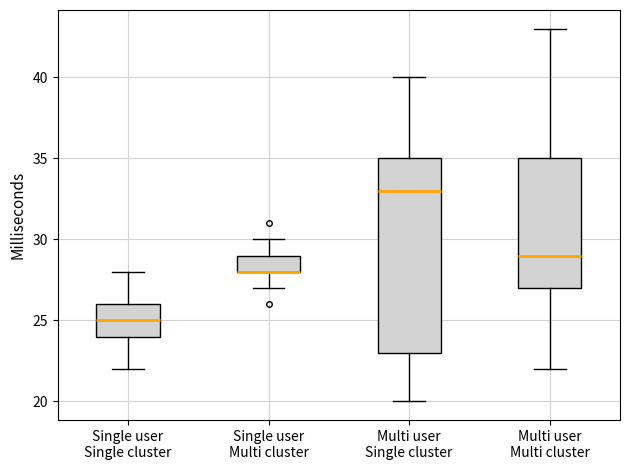

Reading left to right, transcribe this box plot: for each box, give where its median line is, the range the box spans, and where its two whiskers end, as read against the y-axis. The values are not printed on the chart, so give them approximately, as read against the axis.

Single user Single cluster: median 25, box 24 to 26, whiskers 22 to 28
Single user Multi cluster: median 28 (drawn on the box's lower edge), box 28 to 29, whiskers 27 to 30
Multi user Single cluster: median 33, box 23 to 35, whiskers 20 to 40
Multi user Multi cluster: median 29, box 27 to 35, whiskers 22 to 43